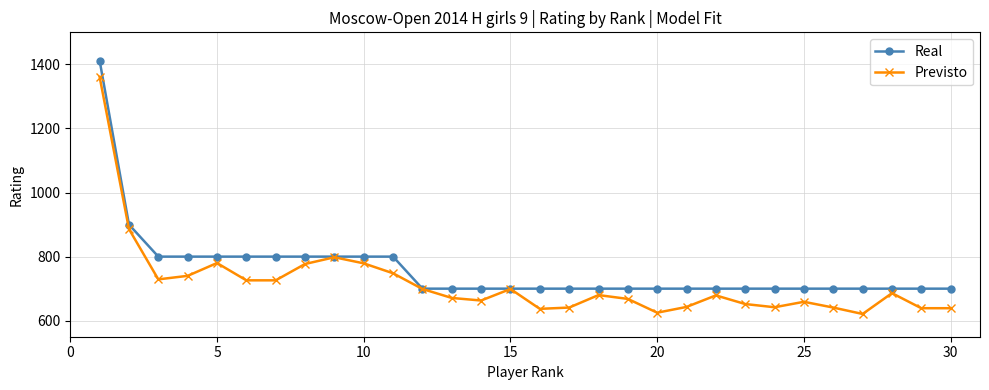

At how many categories does at least one series exceed 1178?

1